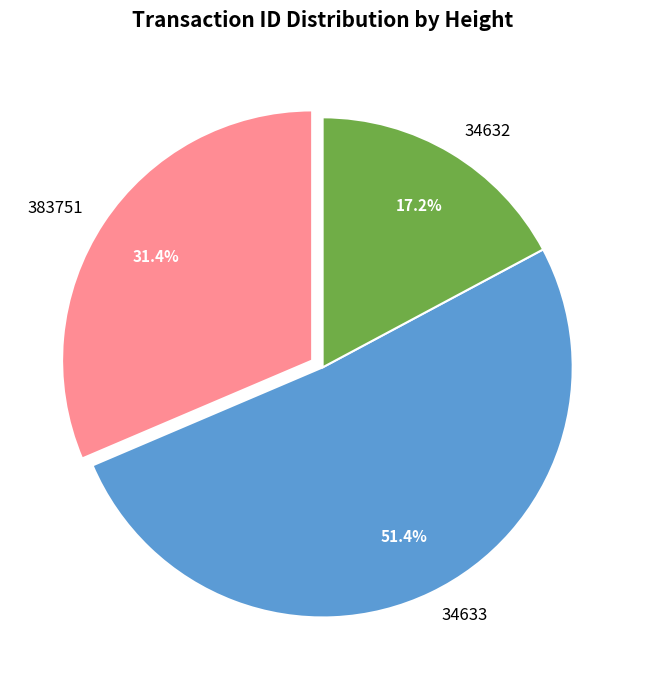

To the nearest percent, what percentage of the pie is 34632?

17%